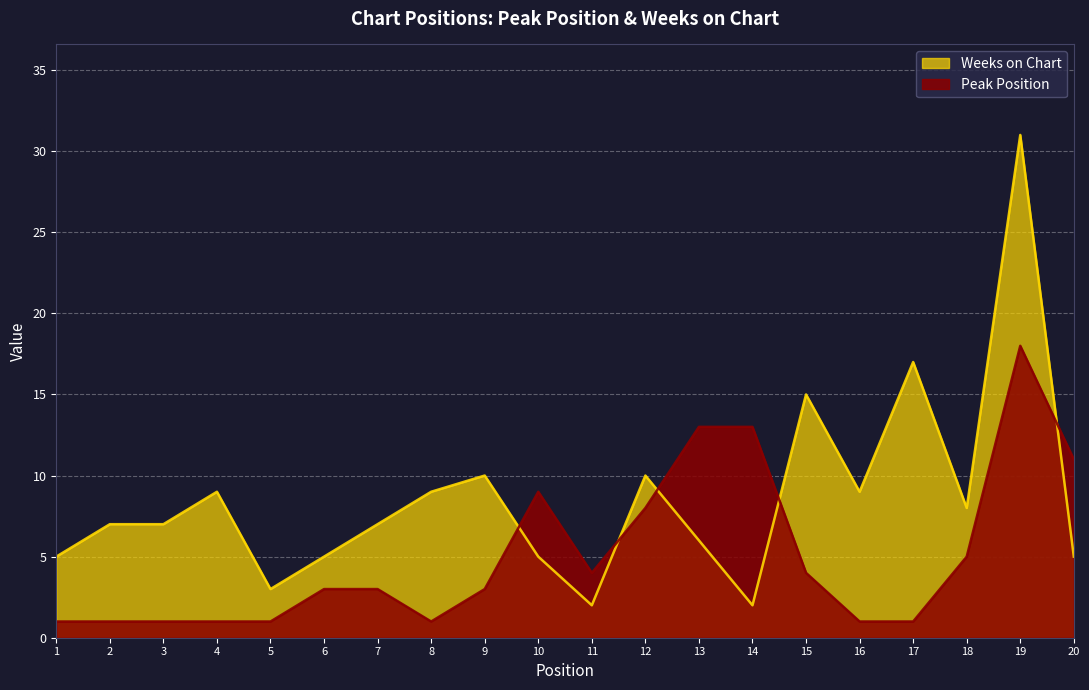

Count the number of categories in the chart.

20